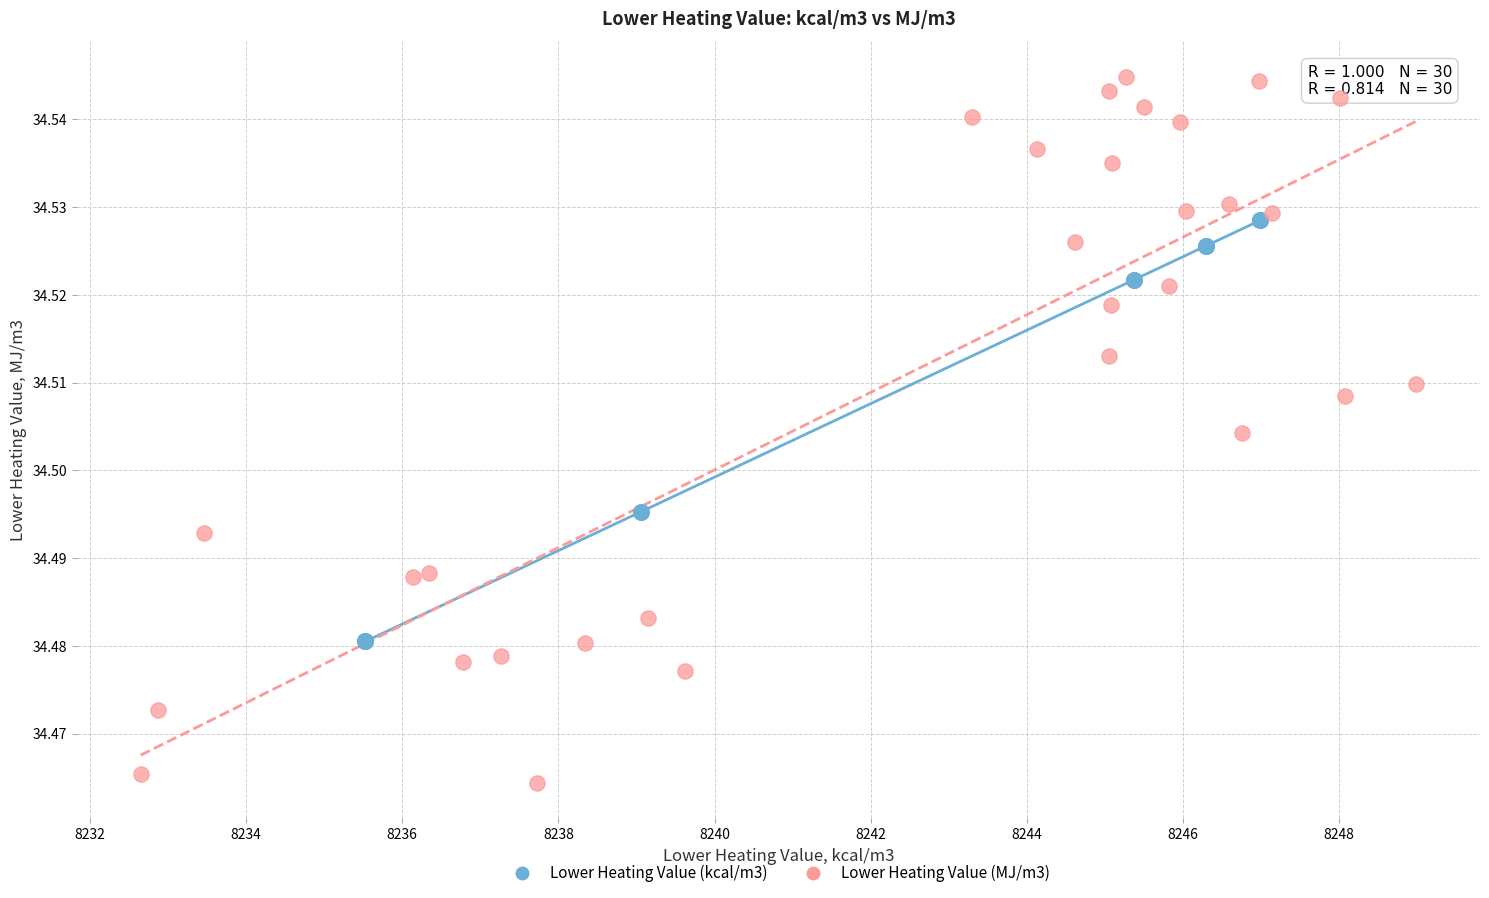

Which series has the largest Y range (max minus min)?

Lower Heating Value (MJ/m3)